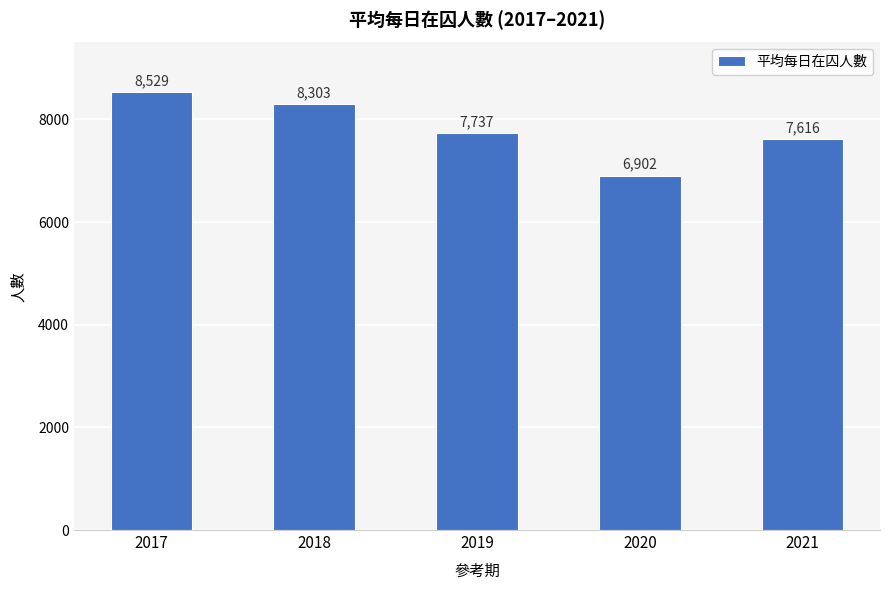

The chart shows a value of 10777 at 2021. True or false?

False